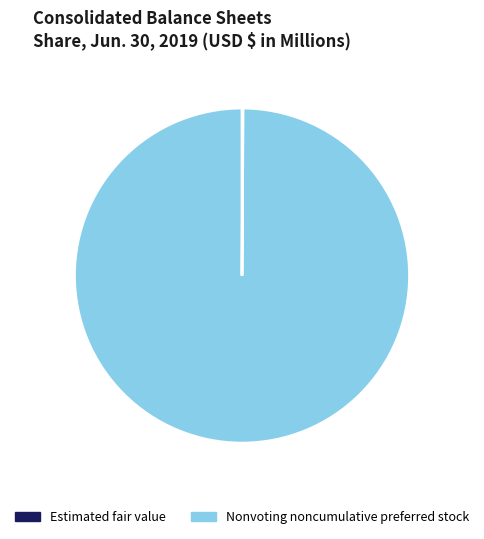

What is the majority slice?

Nonvoting noncumulative preferred stock